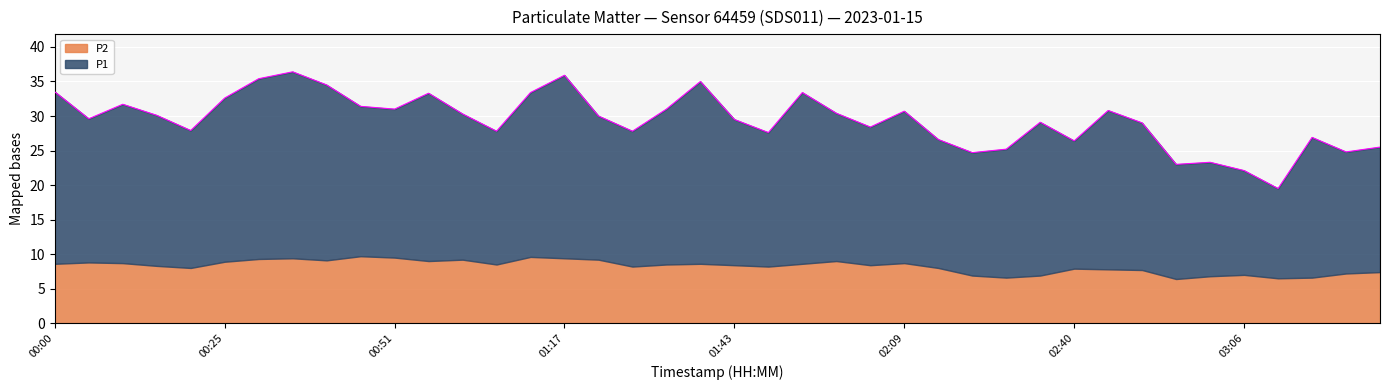

How many lines are shown in the chart?

2